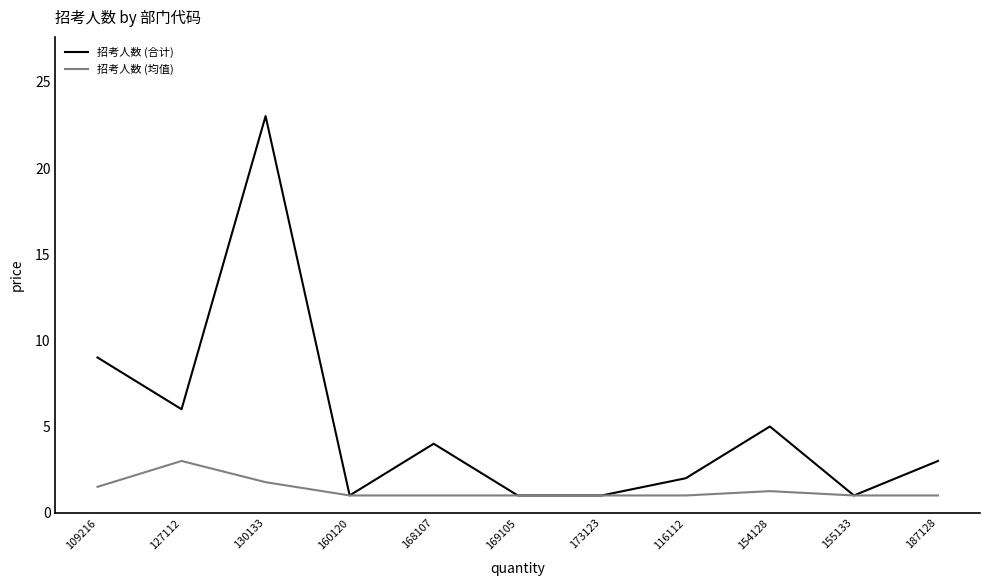

At which category does 招考人数 (均值) reach its first local peak?

127112